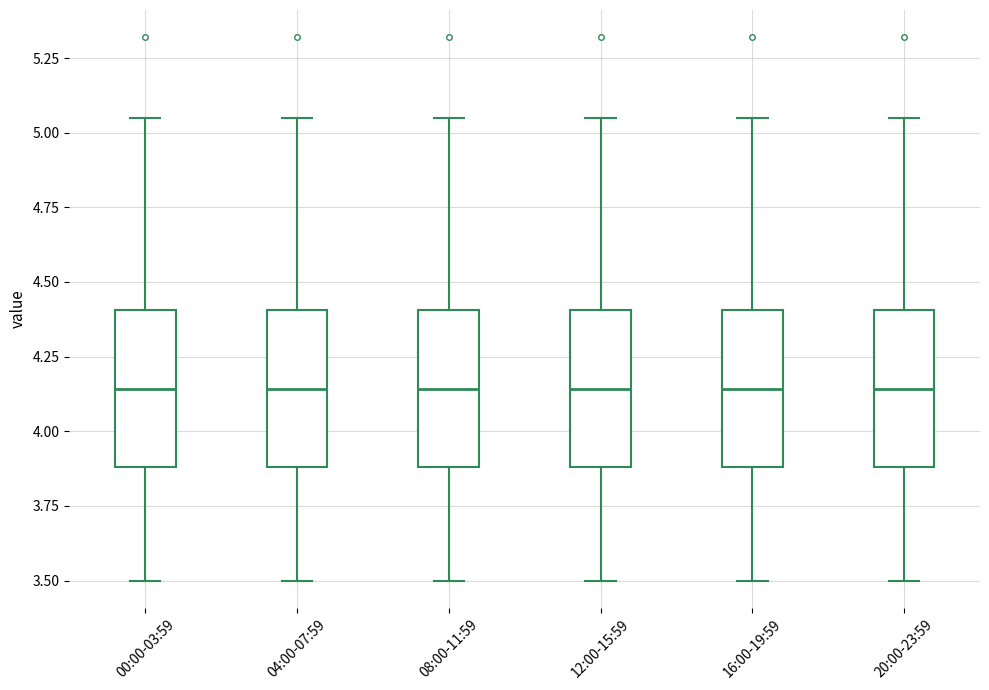

Where does the lower whisker of the box for 00:00-03:59 end on the y-axis? The values are not printed on the chart, so give them approximately, as read against the axis.

3.50